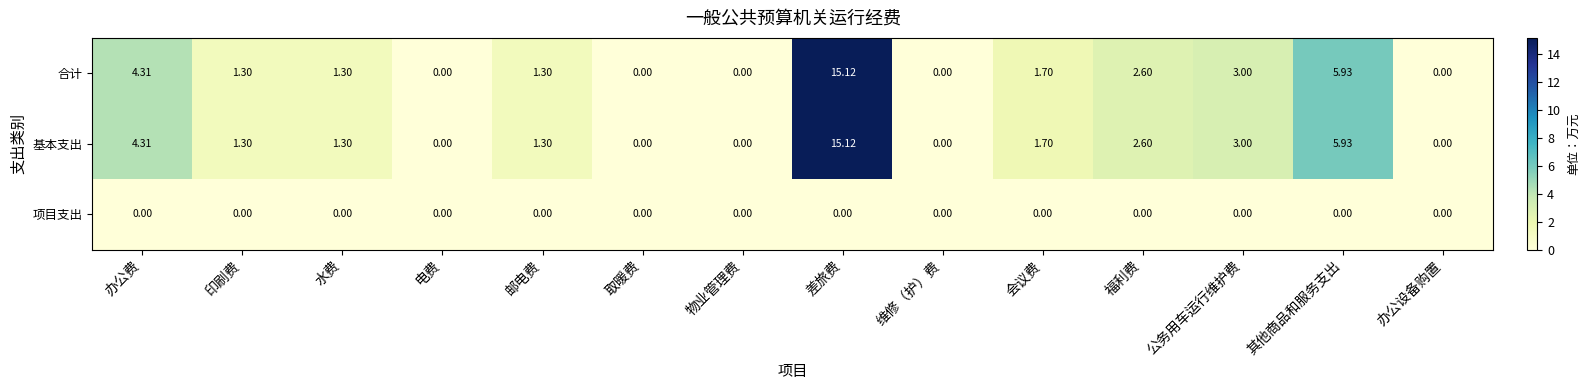

Is the value of 合计 at 福利费 greater than the value of 基本支出 at 维修（护）费?

Yes